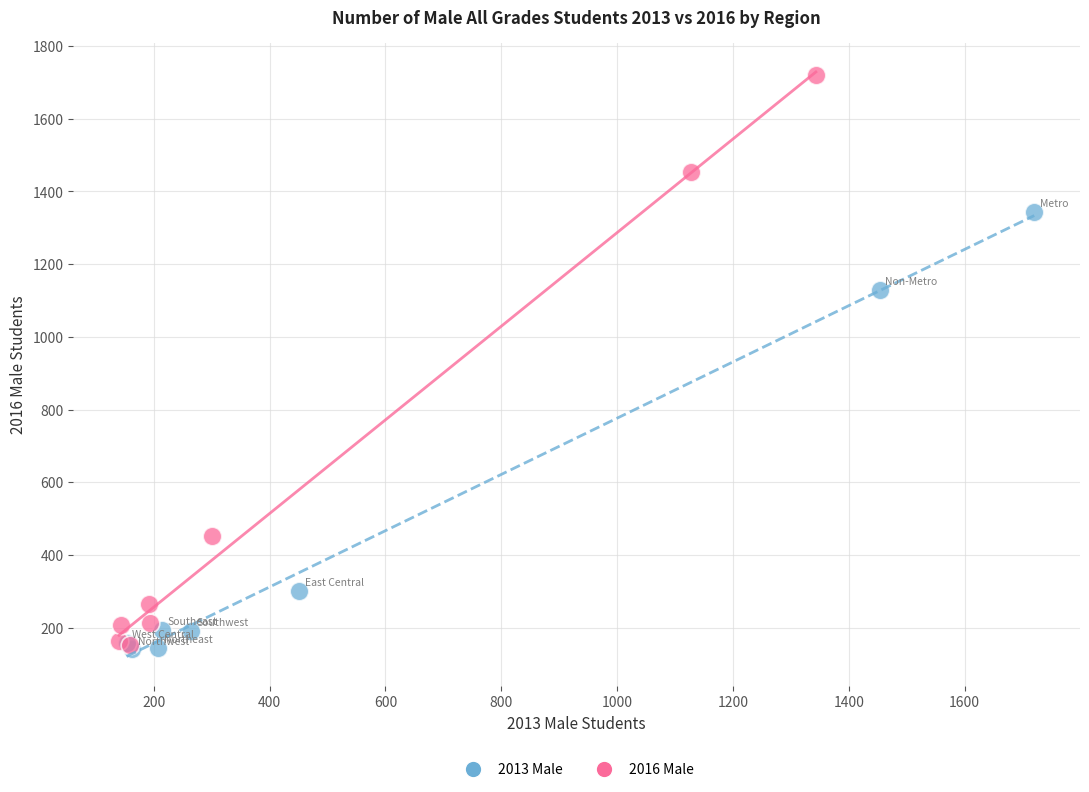

Which series has the largest Y range (max minus min)?

2016 Male